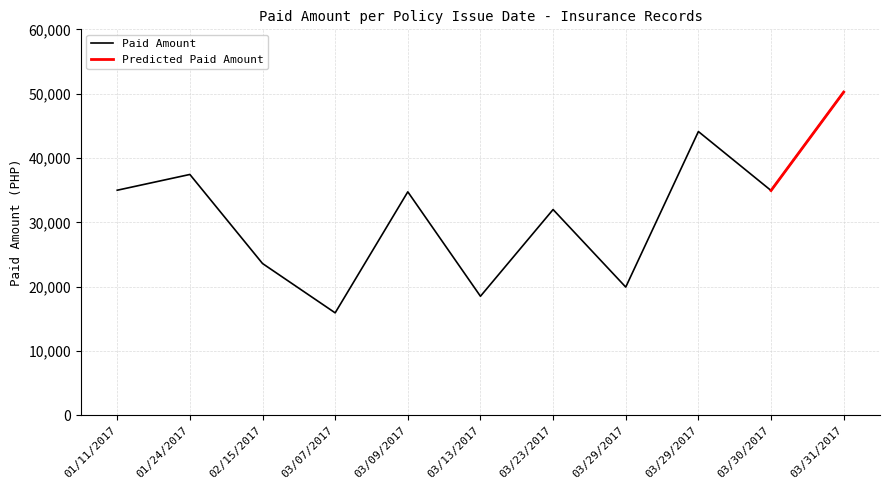

How many points are lower than both their immediate neighbors (excluding endpoints)?

4